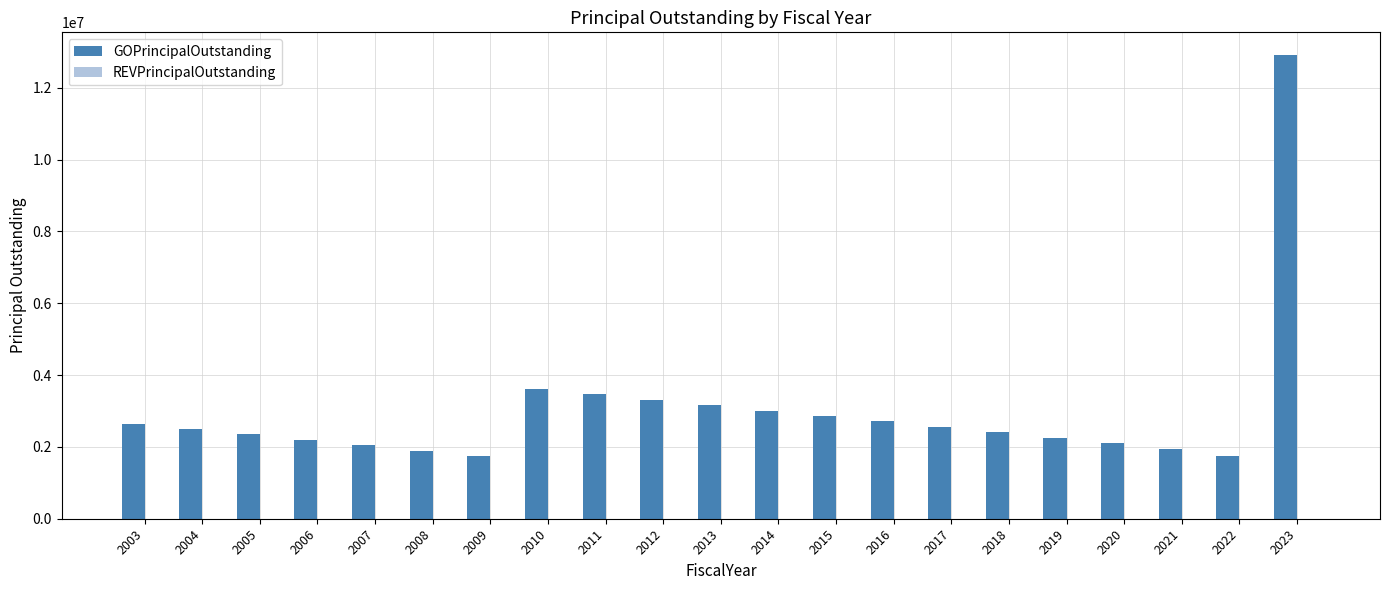

How many distinct data groups are displayed?

1